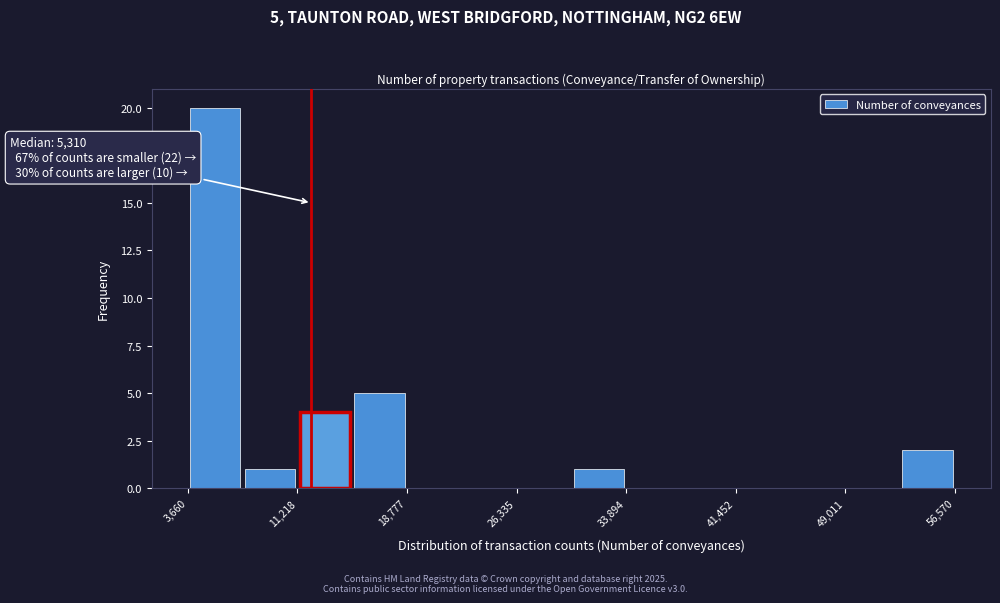

Around what value on the x-axis is the tallest bar? Give the approximate position of its centre, as read against the axis.

6000